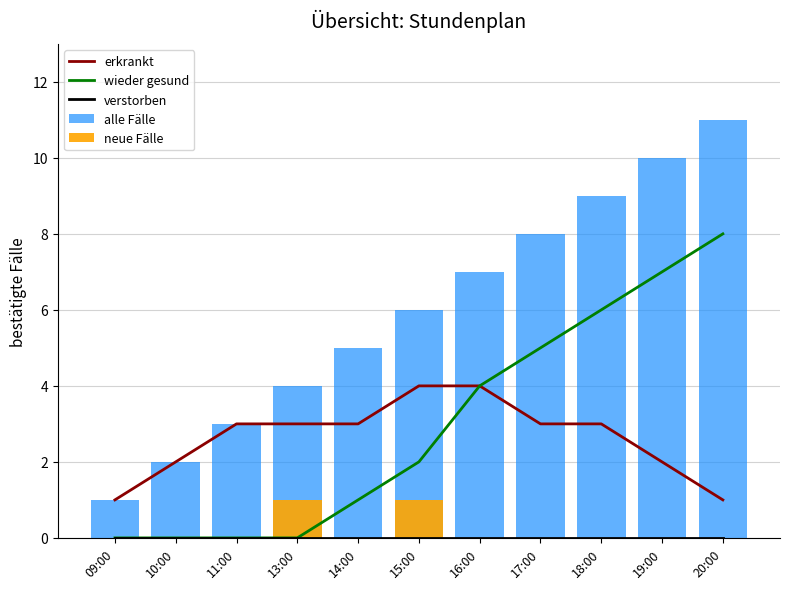

What is the sum of the wieder gesund values at 17:00 and 10:00?

5